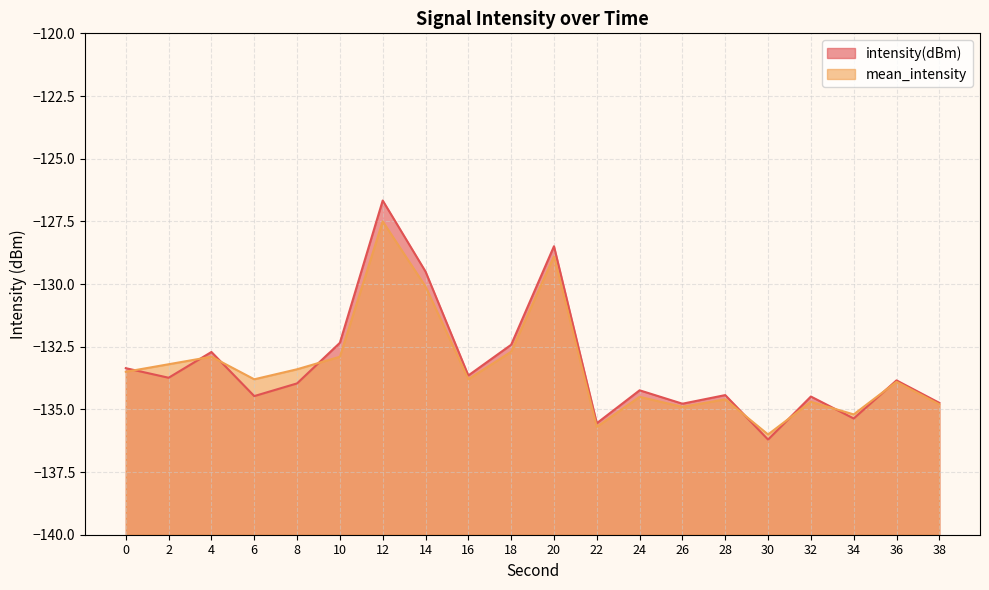

How many categories are shown in the chart?

20